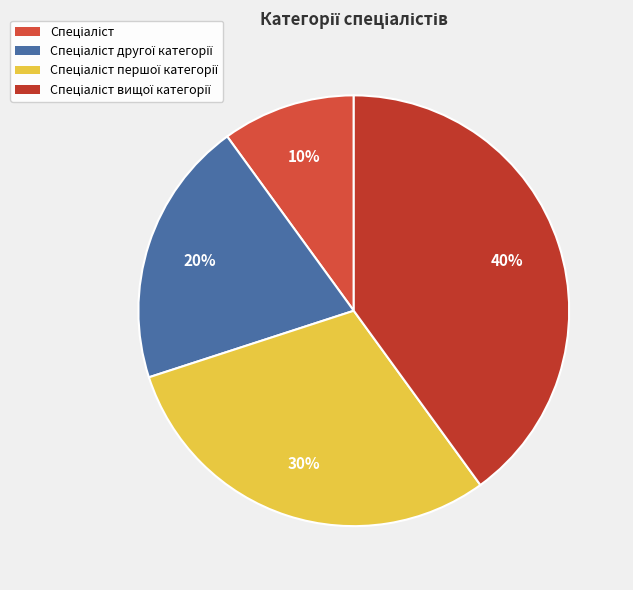

Is there a majority slice in this chart?

No